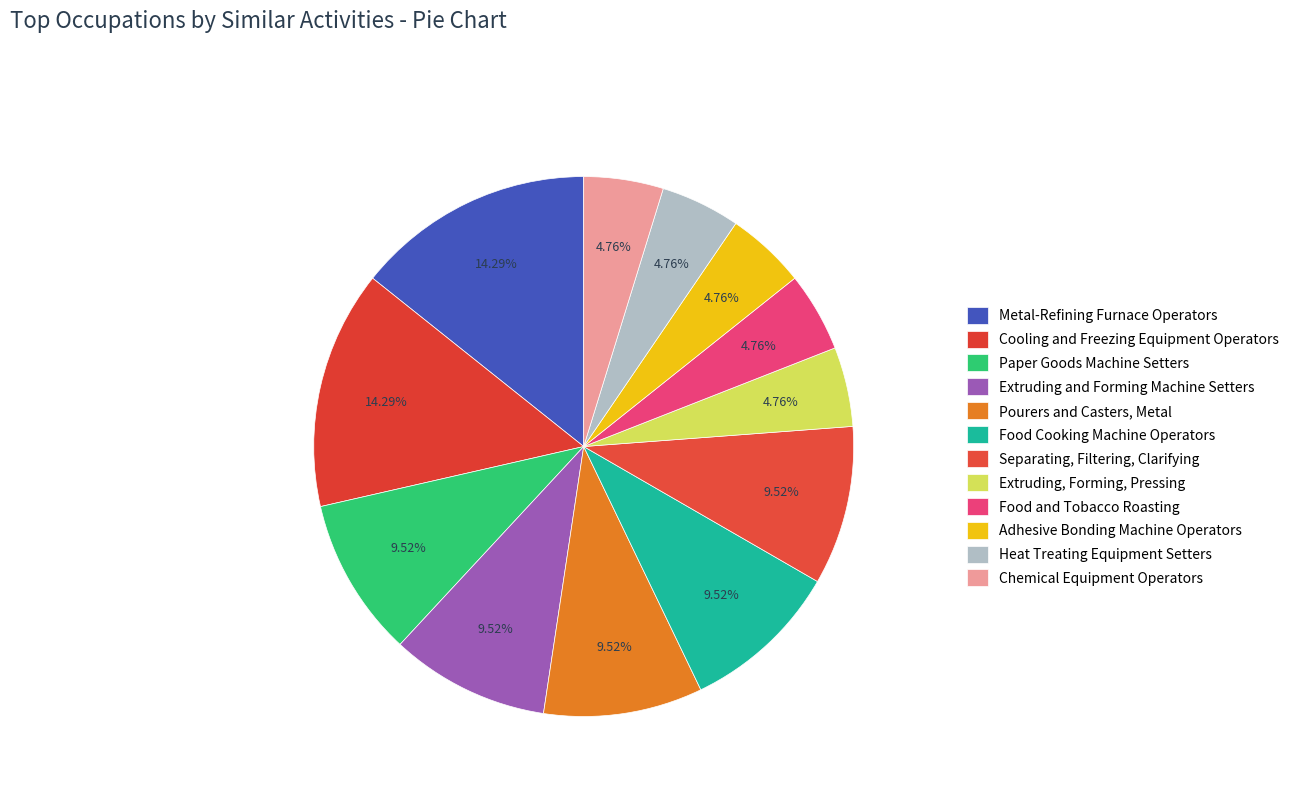

How many slices are in this pie chart?

12